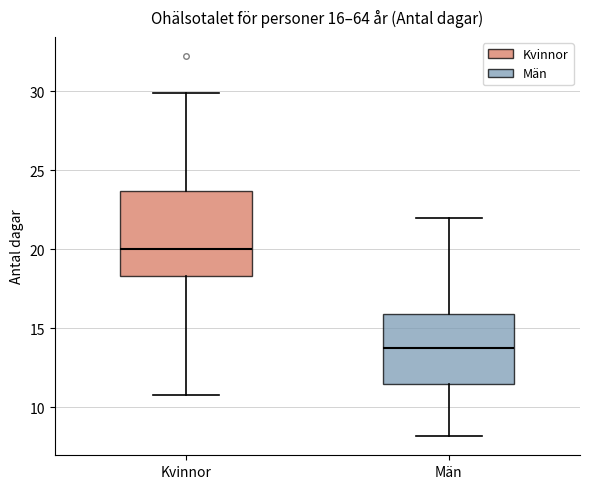

Comparing the boxes themselves (not the whiskers), which one is the tallest?

Kvinnor